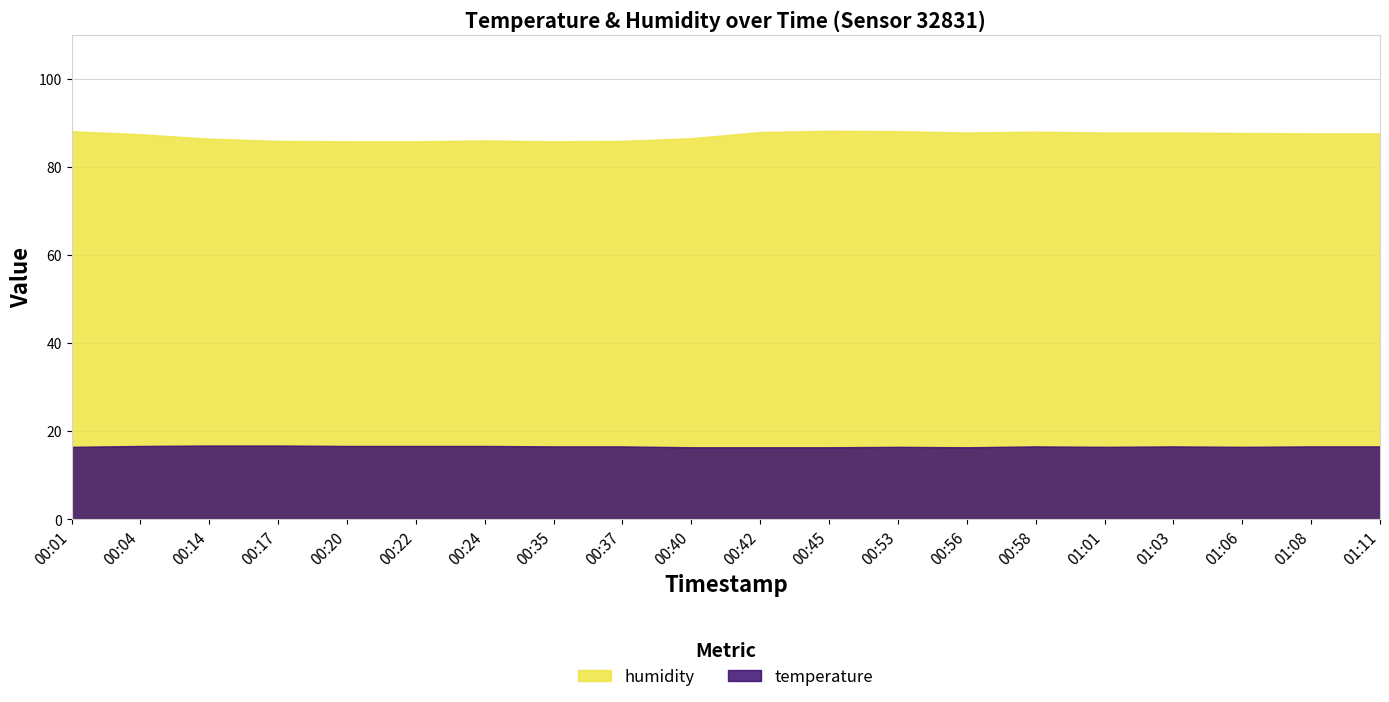

At which category does the chart reach its peak across all series?

00:45